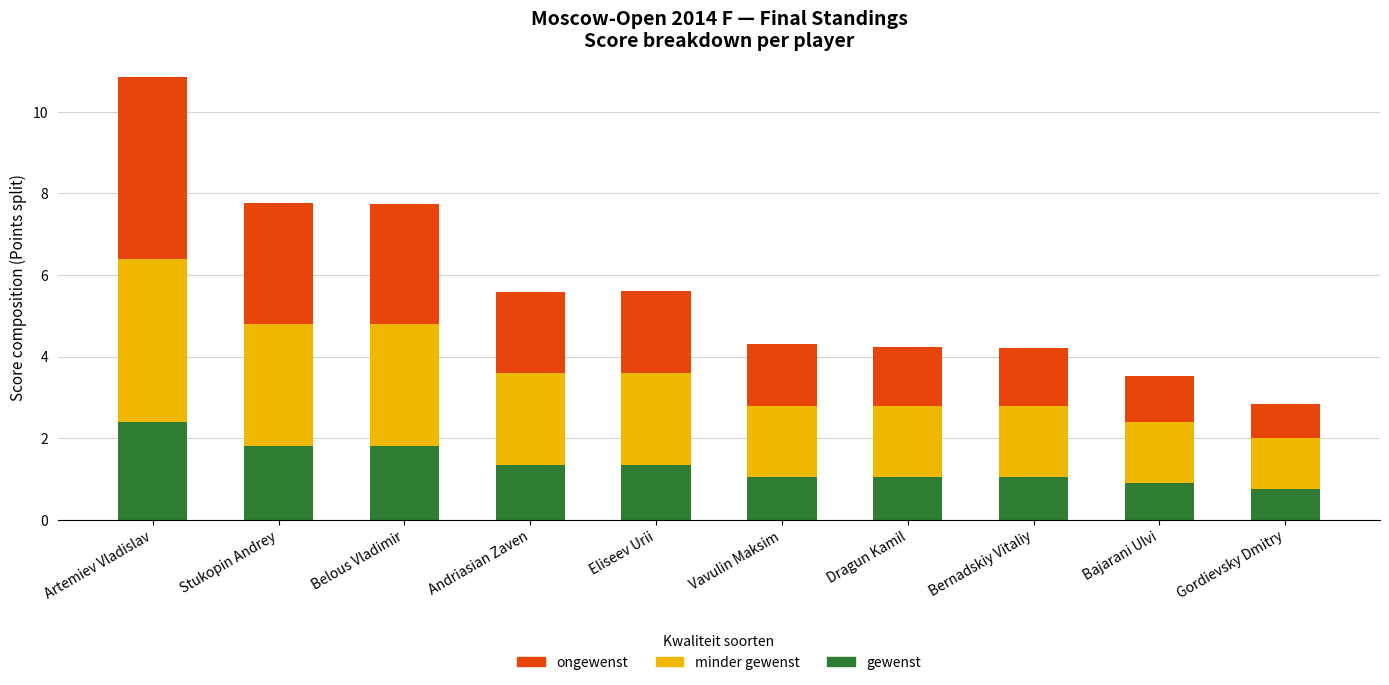

What is the approximate value of gewenst at Gordievsky Dmitry?

0.8